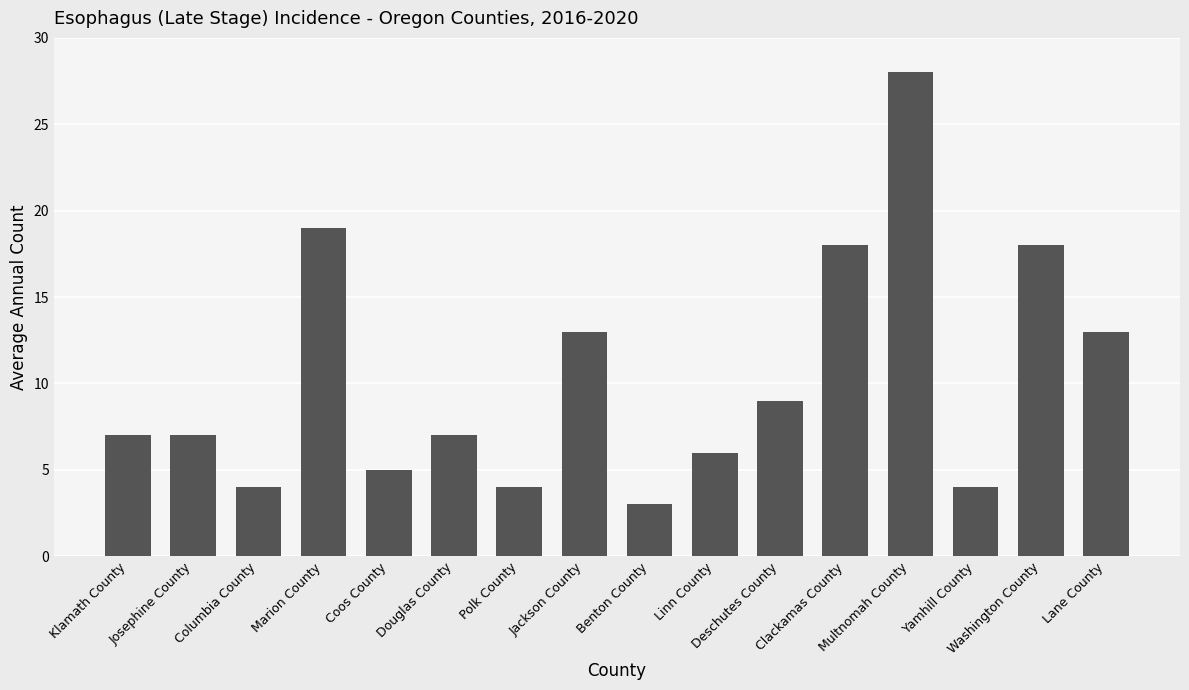

What is the value of the 2nd bar from the left?

7